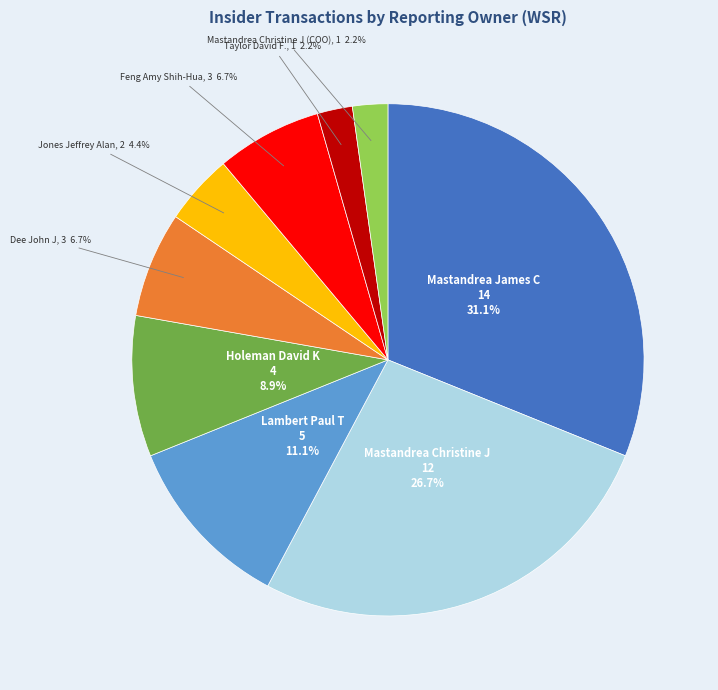

Is there a majority slice in this chart?

No